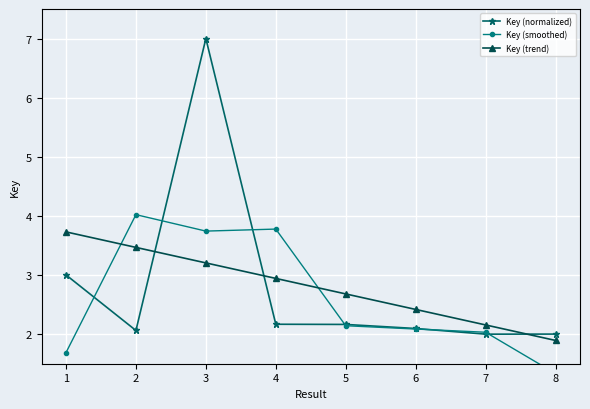

How many lines are shown in the chart?

3